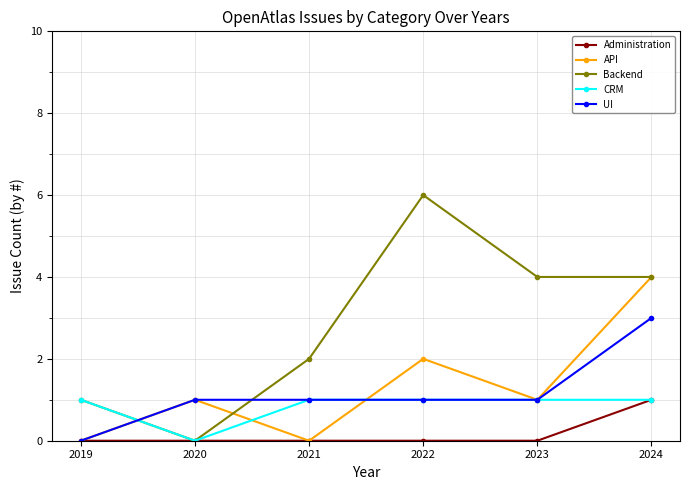

Reading left to right, what are all the values shown in this chart?

Administration: 2019=0	2020=0	2021=0	2022=0	2023=0	2024=1
API: 2019=0	2020=1	2021=0	2022=2	2023=1	2024=4
Backend: 2019=1	2020=0	2021=2	2022=6	2023=4	2024=4
CRM: 2019=1	2020=0	2021=1	2022=1	2023=1	2024=1
UI: 2019=0	2020=1	2021=1	2022=1	2023=1	2024=3